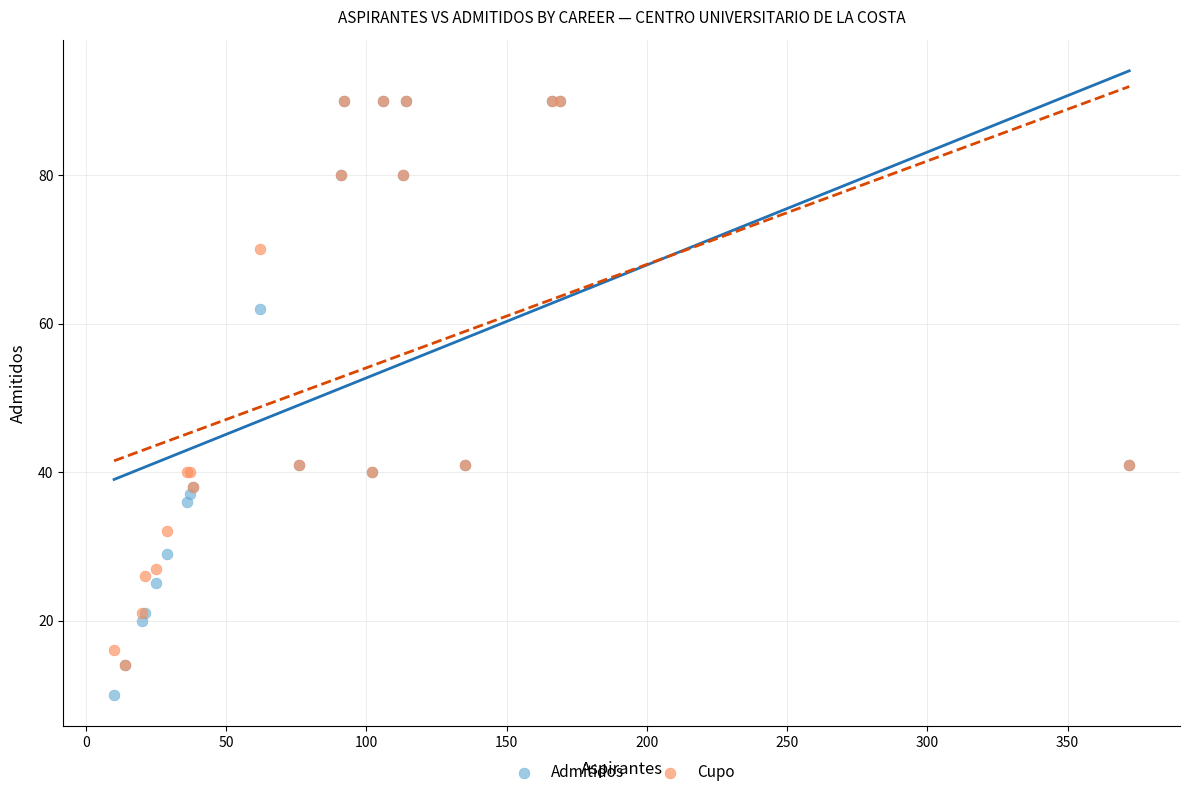

In the Cupo series, what Y value is closest to 52?

41